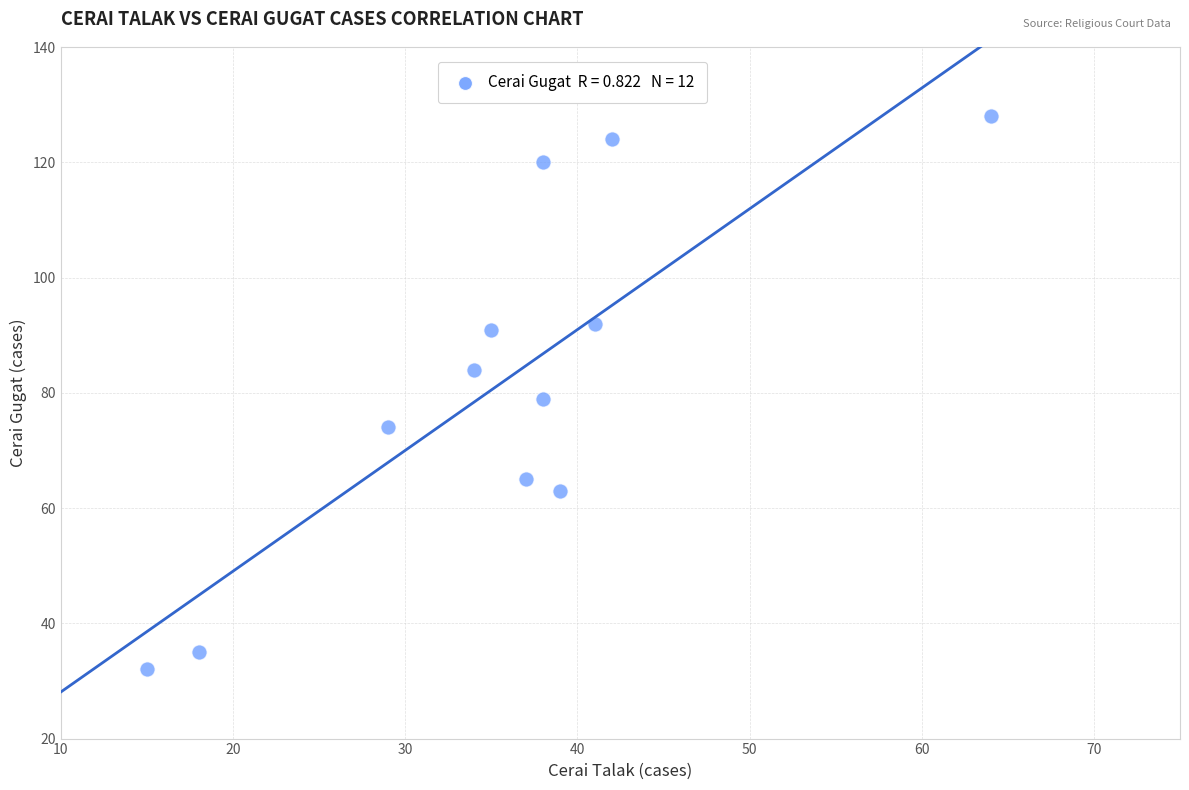

What is the range of Y values (max minus min)?

96